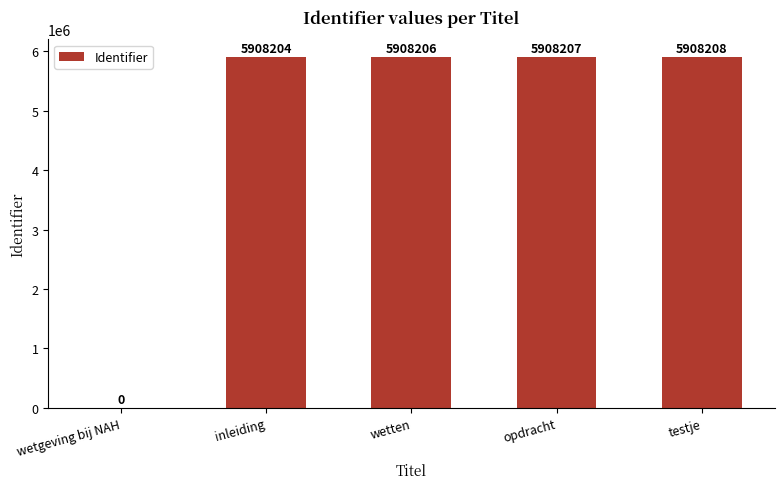

What is the average value?

4726565